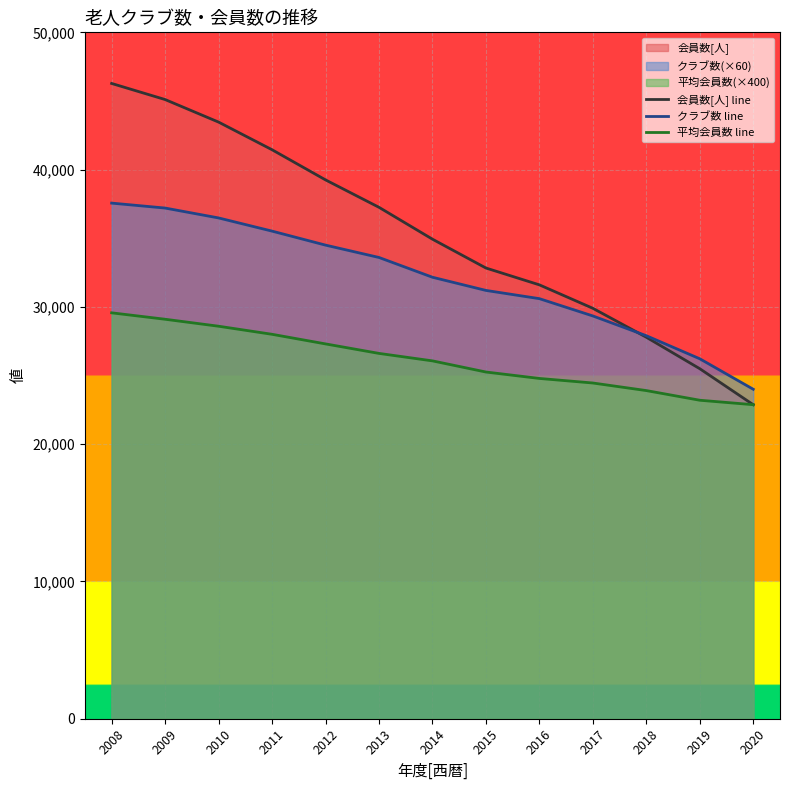

Count the number of data series in this chart.

3